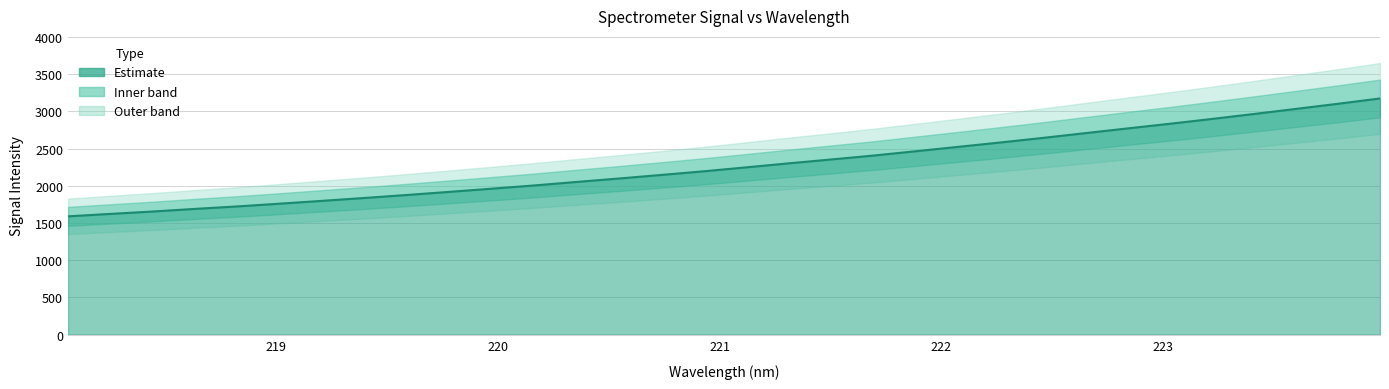

True or false: the data has more than 2 interior local peaks.

False